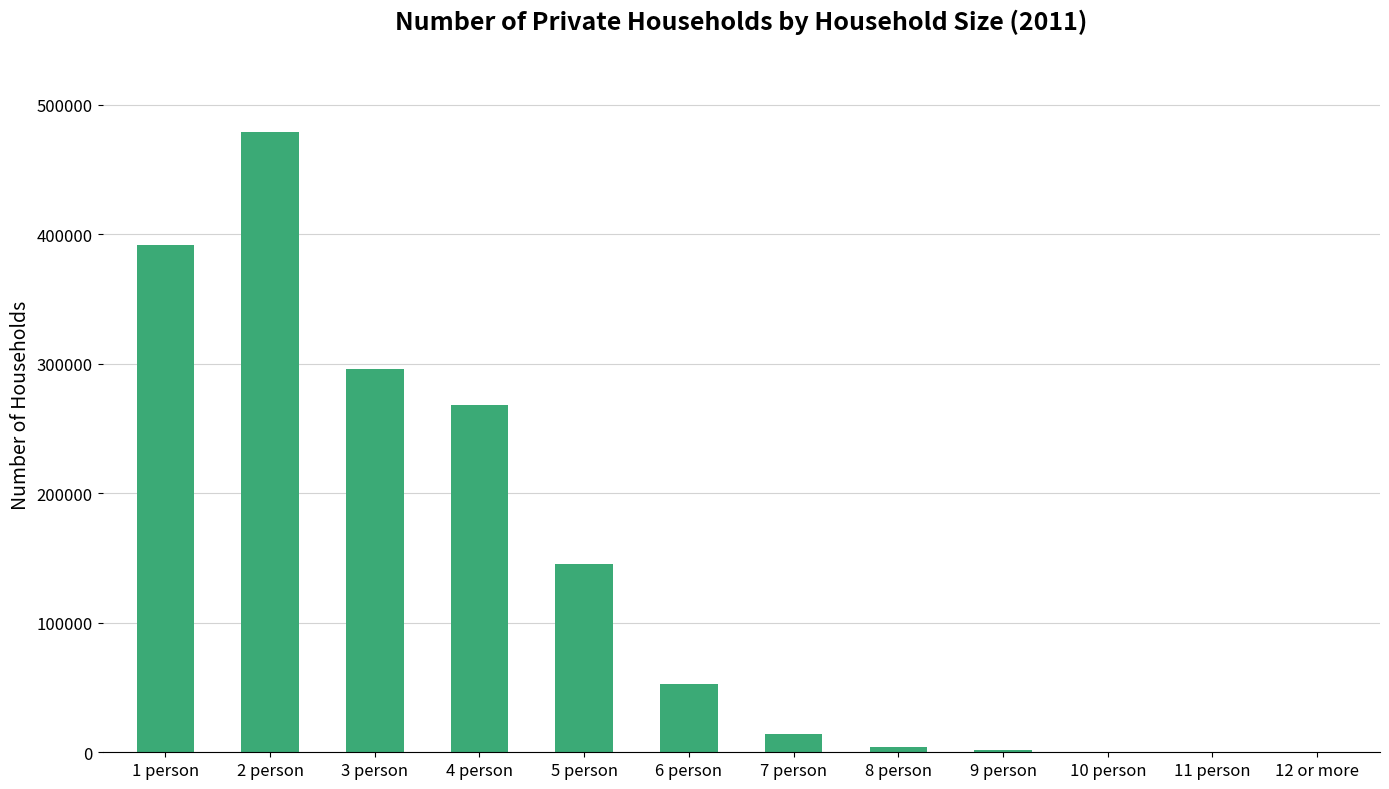

Which has a higher value, 2 person or 6 person?

2 person